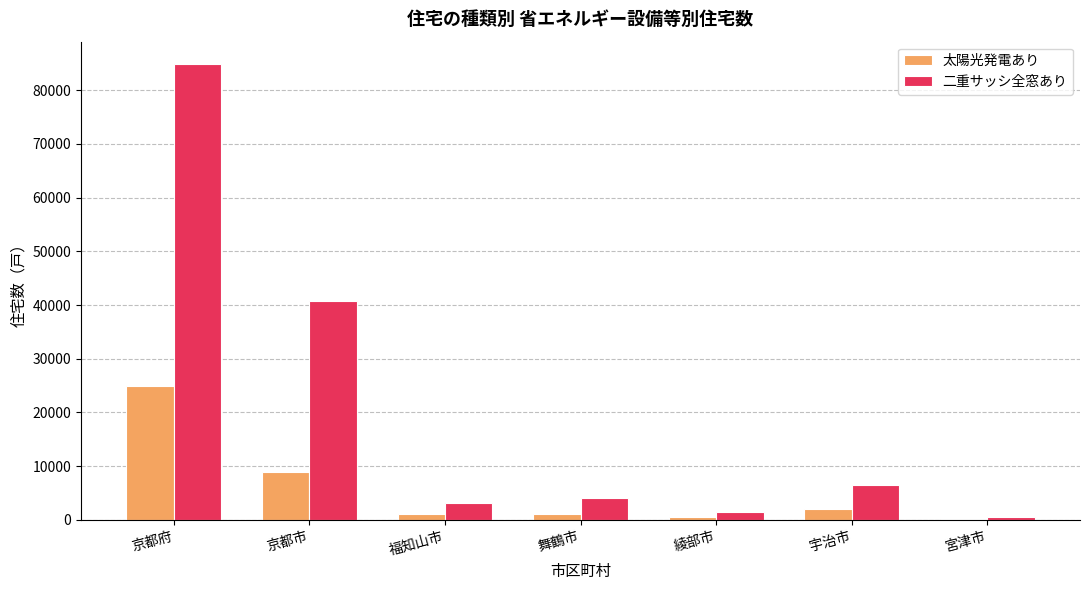

What are all the series names shown in the legend?

太陽光発電あり, 二重サッシ全窓あり